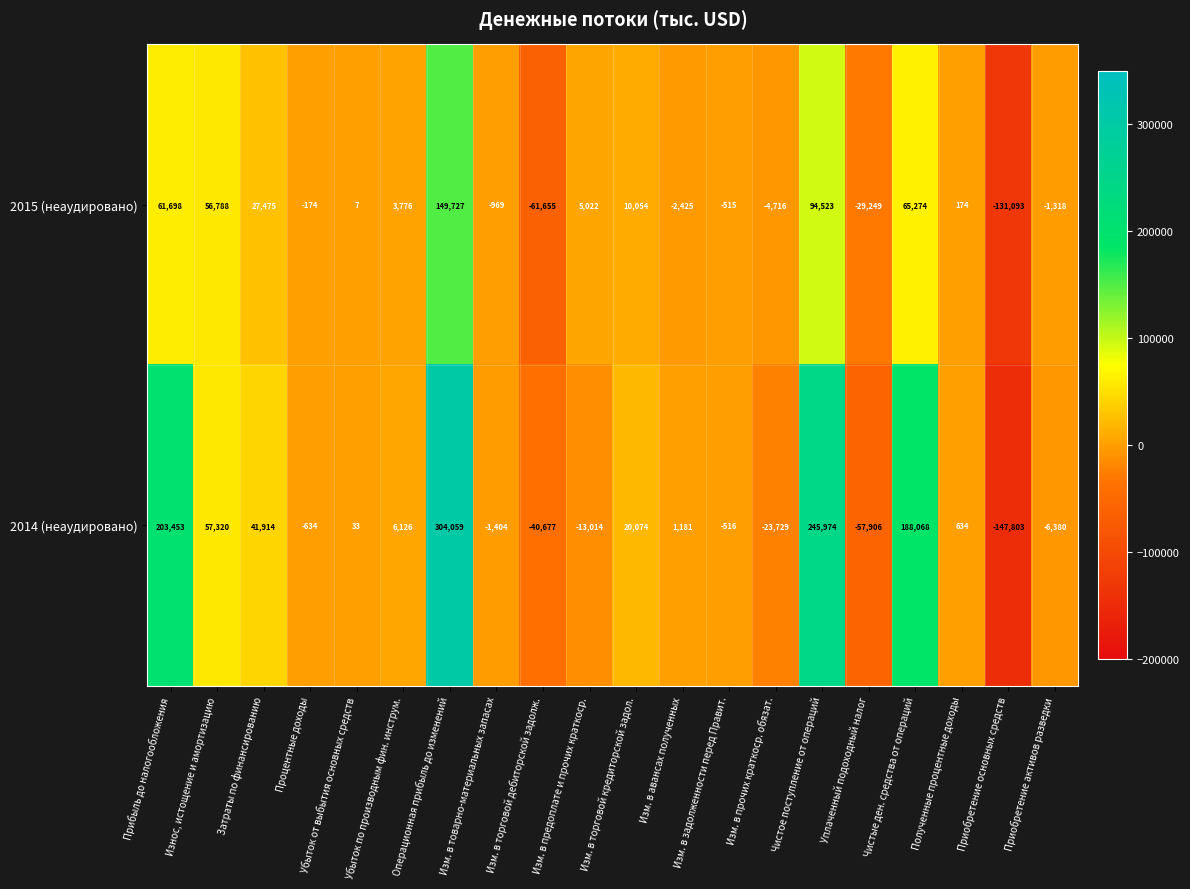

What is the total value across all series at Затраты по финансированию?

69389